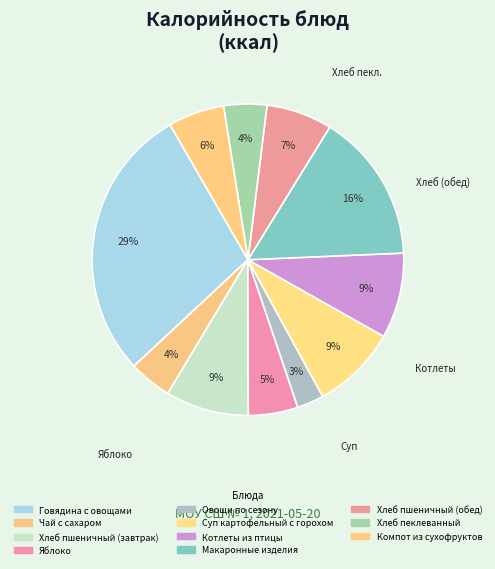

How many segments does this pie chart have?

11